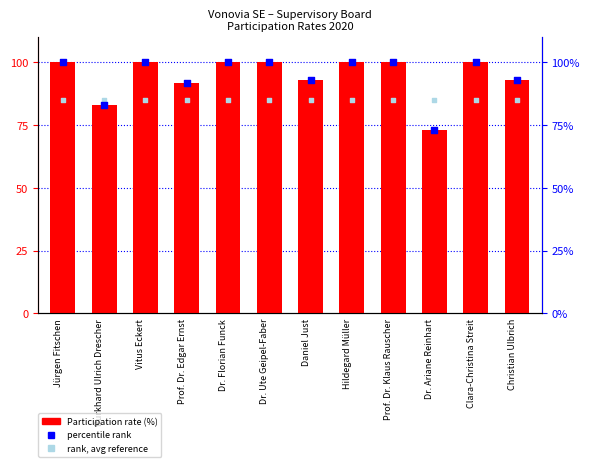

Which series reaches the maximum Y coordinate?

Participation rate (%)